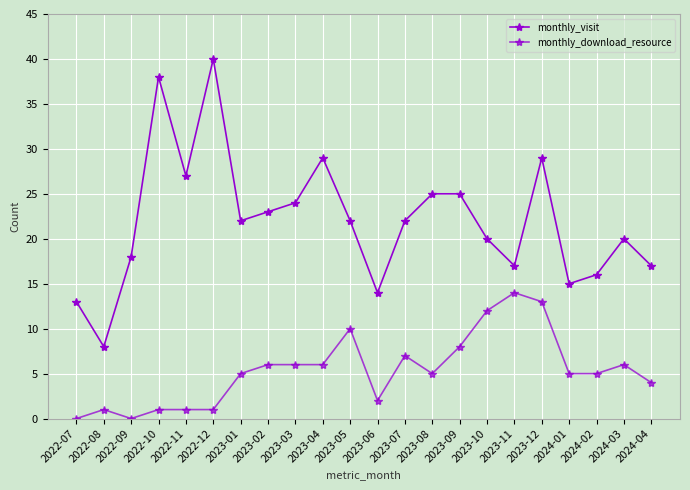

What is the value of the monthly_download_resource point at the 16th from the left?

12